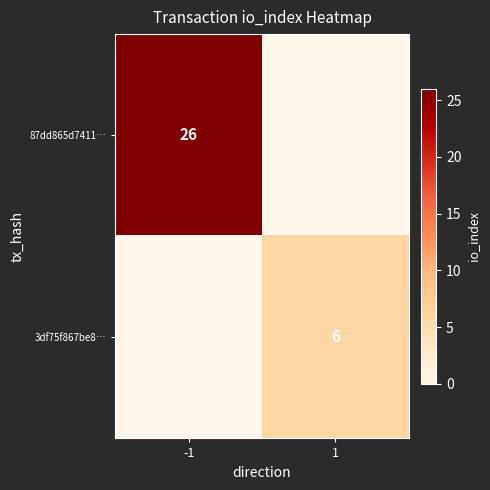

Is it true that 87dd865d7411… equals 11 at -1?

False